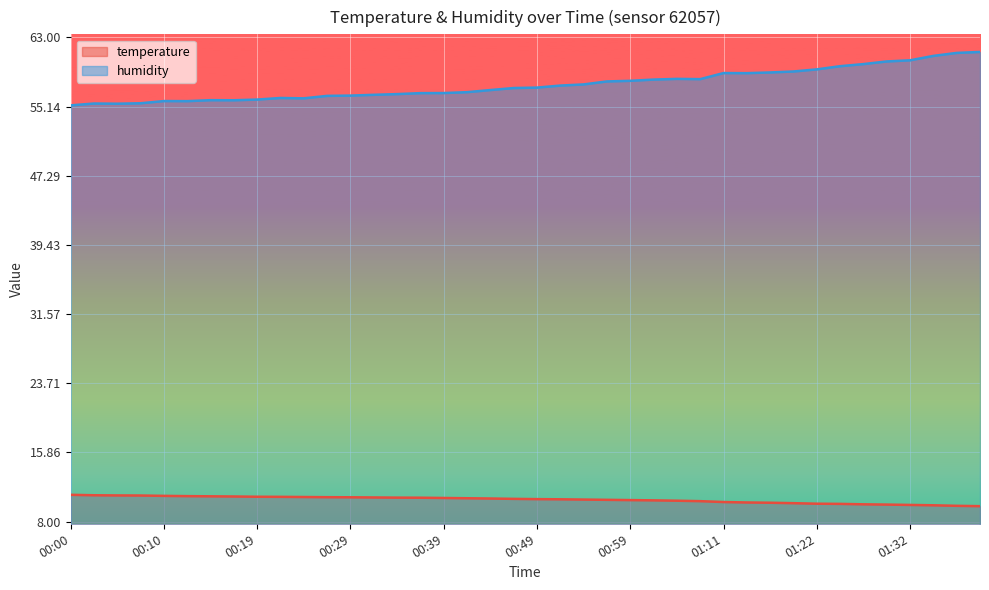

Reading left to right, transcribe all the data shown in this chart.

temperature: 00:00=11.0	00:02=11.0	00:05=11.0	00:07=11.0	00:10=10.9	00:12=10.9	00:15=10.9	00:17=10.8	00:19=10.8	00:22=10.8	00:24=10.8	00:27=10.8	00:29=10.8	00:32=10.7	00:34=10.7	00:36=10.7	00:39=10.7	00:41=10.7	00:44=10.6	00:46=10.6	00:49=10.6	00:51=10.5	00:54=10.5	00:56=10.5	00:59=10.4	01:01=10.4	01:03=10.4	01:06=10.3	01:11=10.2	01:14=10.2	01:16=10.1	01:19=10.1	01:22=10.0	01:24=10.0	01:26=10.0	01:29=9.9	01:32=9.9	01:34=9.8	01:37=9.8	01:39=9.8
humidity: 00:00=55.3	00:02=55.5	00:05=55.5	00:07=55.5	00:10=55.8	00:12=55.8	00:15=55.9	00:17=55.9	00:19=55.9	00:22=56.1	00:24=56.1	00:27=56.4	00:29=56.4	00:32=56.5	00:34=56.6	00:36=56.7	00:39=56.7	00:41=56.8	00:44=57.0	00:46=57.2	00:49=57.3	00:51=57.5	00:54=57.7	00:56=58.0	00:59=58.1	01:01=58.2	01:03=58.3	01:06=58.3	01:11=59.0	01:14=58.9	01:16=59.0	01:19=59.1	01:22=59.4	01:24=59.7	01:26=60.0	01:29=60.3	01:32=60.4	01:34=60.9	01:37=61.2	01:39=61.4